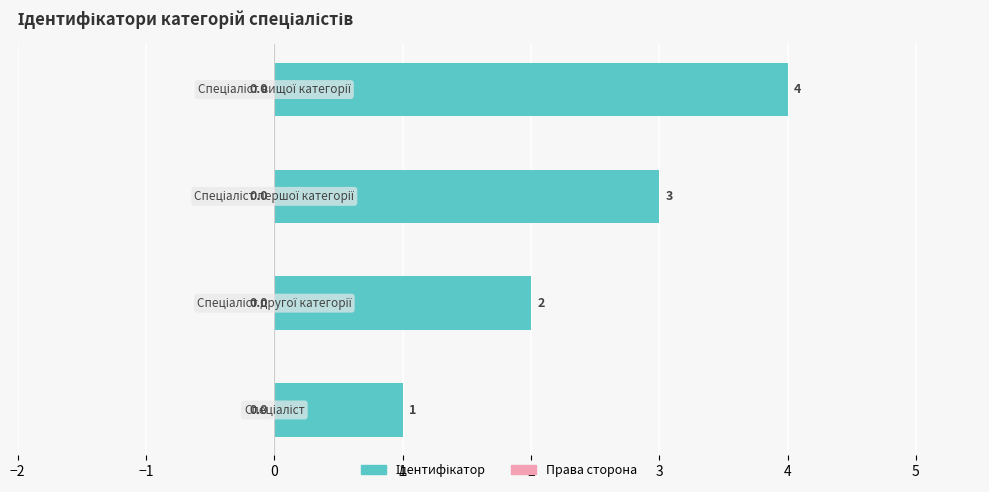

List the labels in order of value, smallest first.

0.0, 1.0, 2.0, 3.0